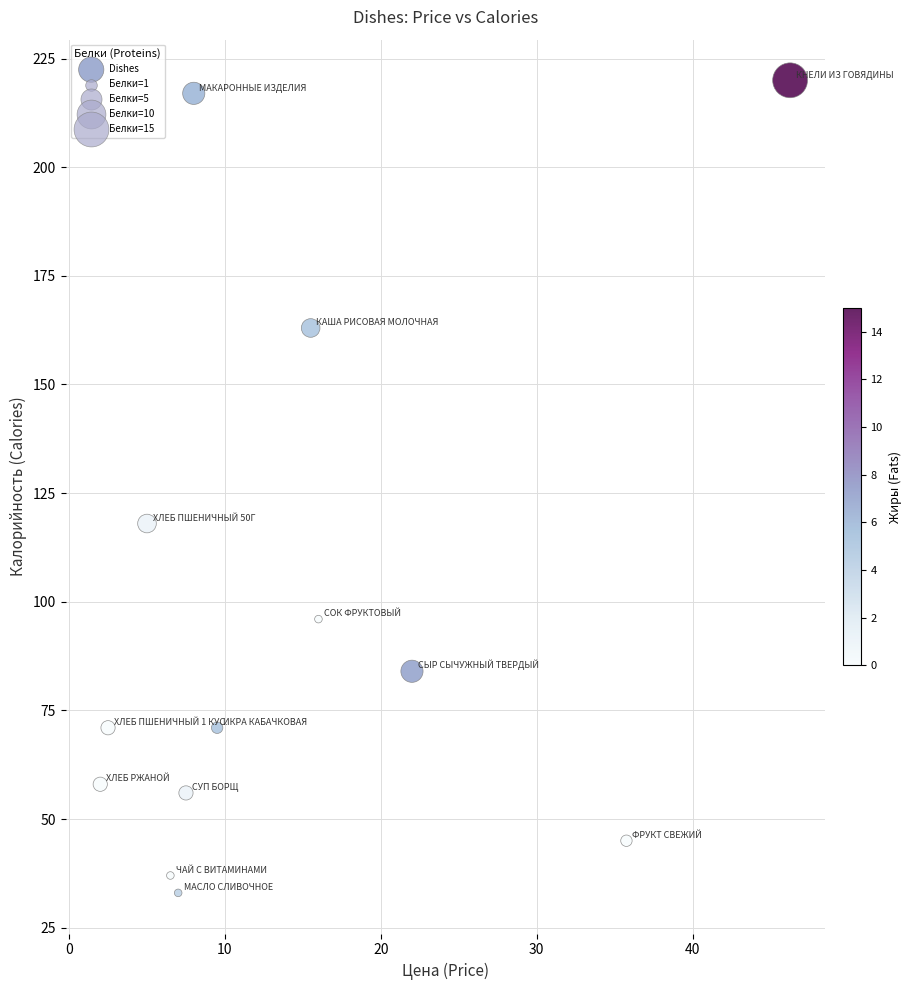

What Y value in the scatter plot is closest to 126?

118